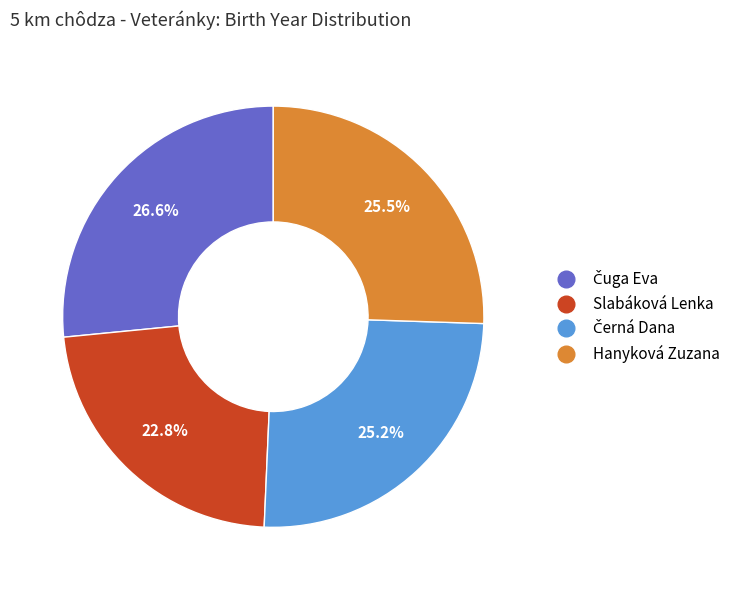

Does Slabáková Lenka account for over 50% of the chart?

No